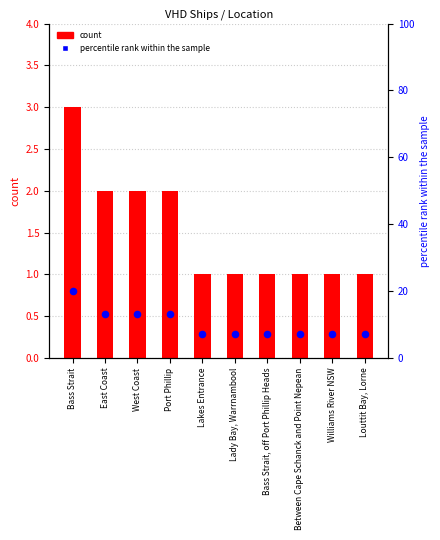

Which series has the largest total across all categories?

percentile rank within the sample